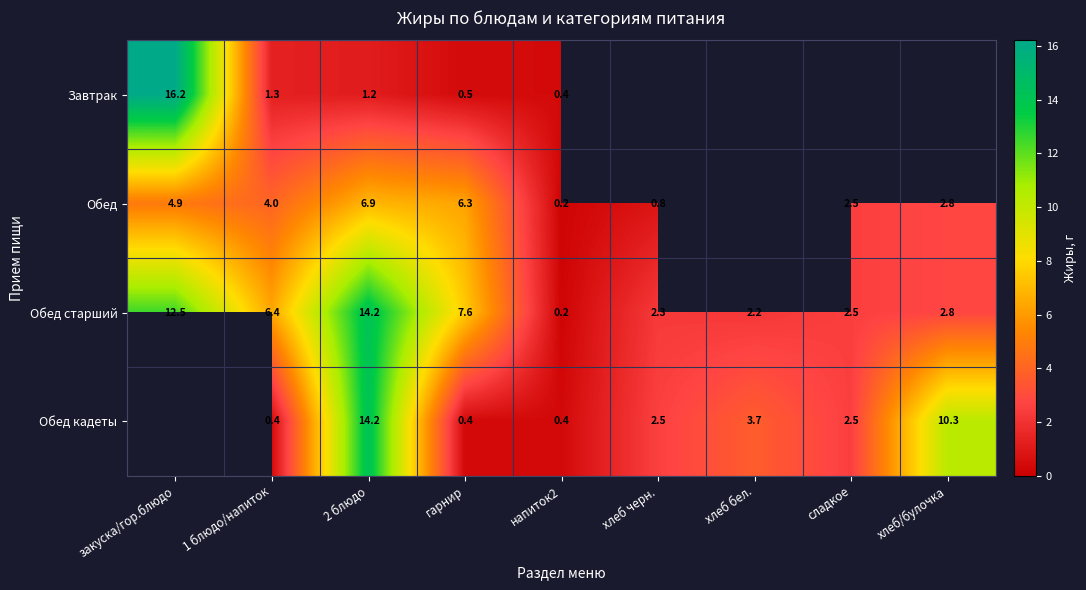

What is the greatest value displayed?

16.2